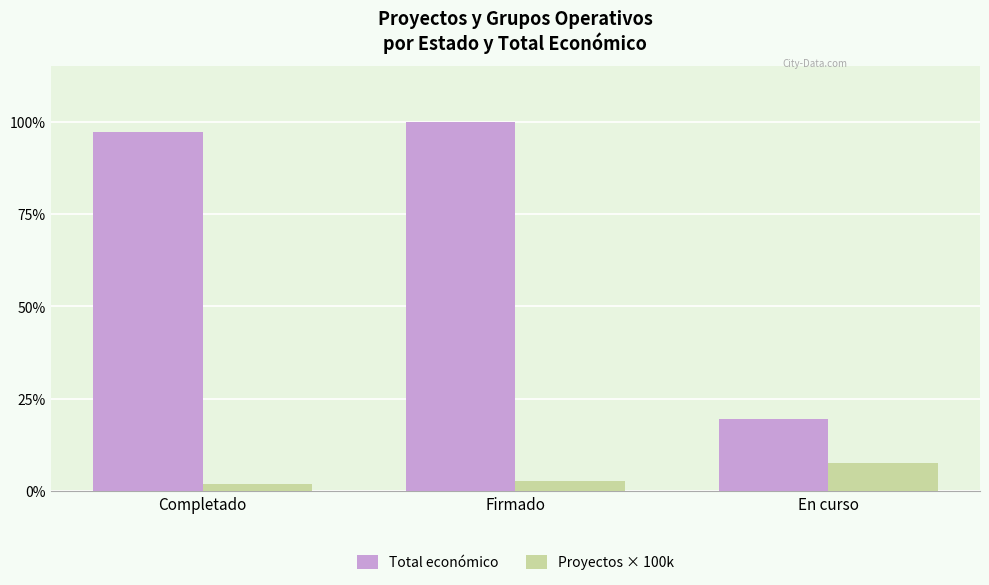

Does the chart contain stacked bars?

No